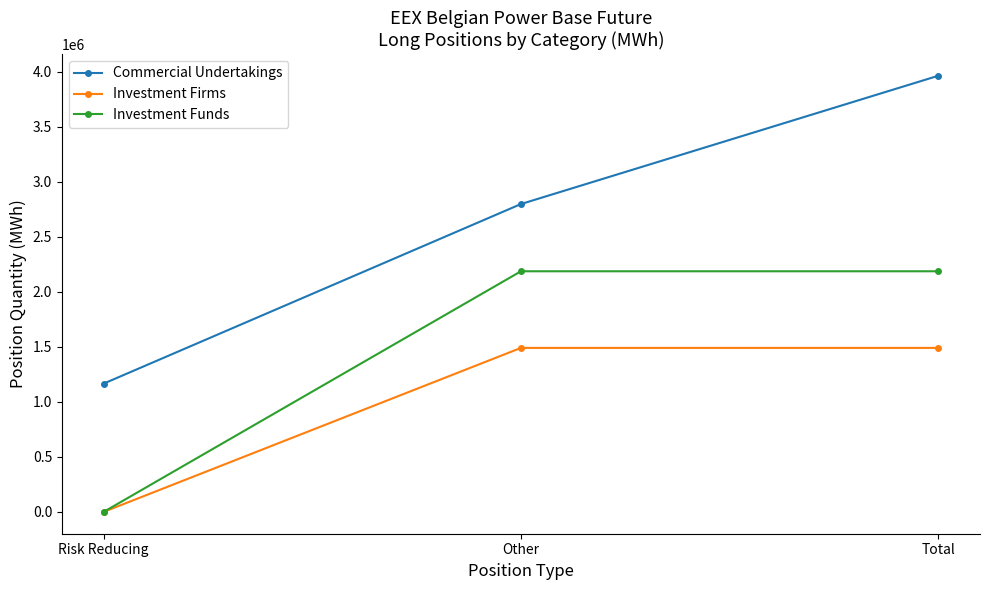

What is the approximate value of Investment Funds at Other, to the nearest 100?

2187600